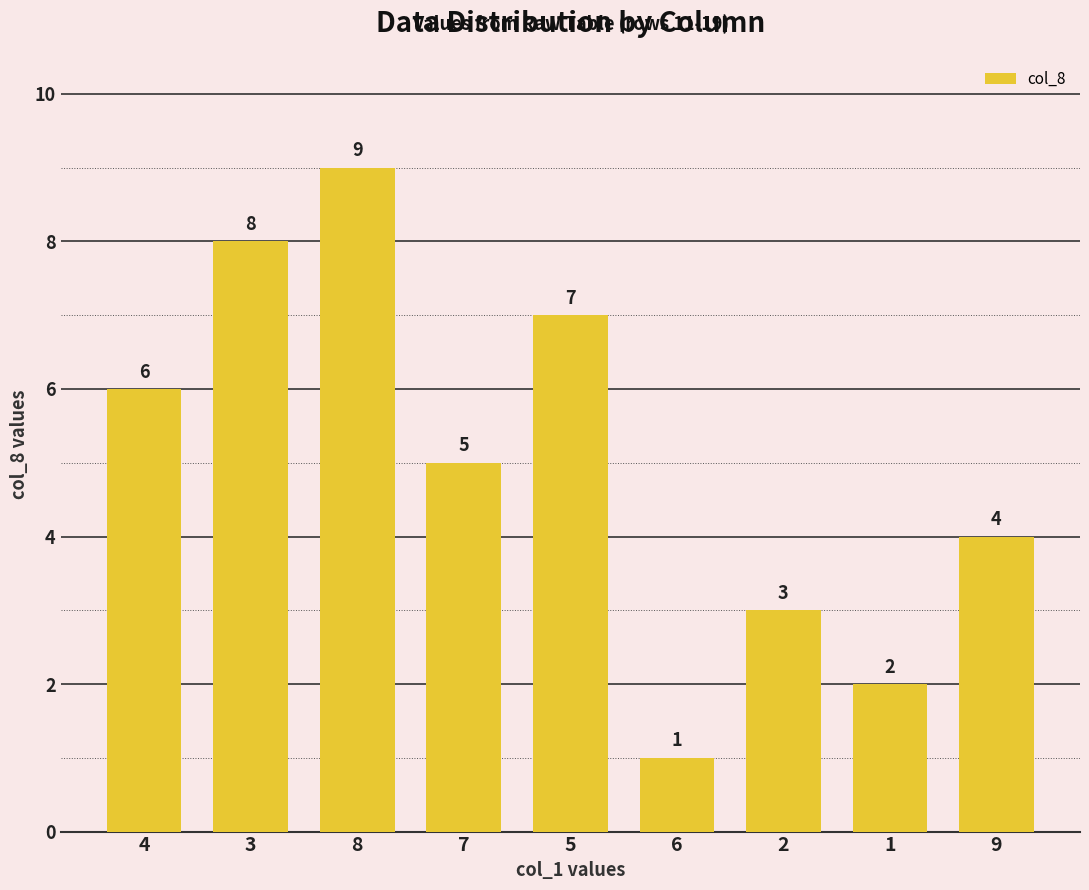

Count the number of data series in this chart.

1